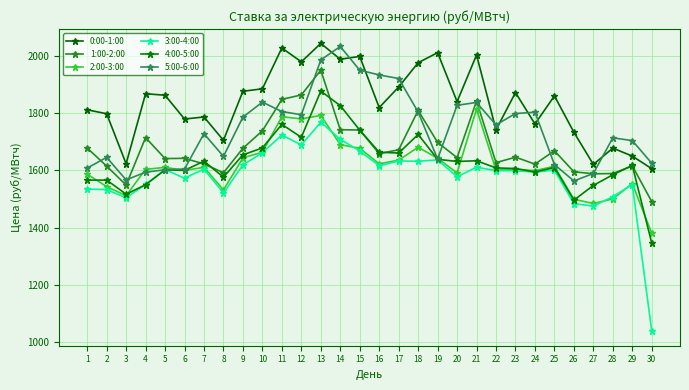

What is the difference between the maximum and minimum values in the 3:00-4:00 series?

731.5